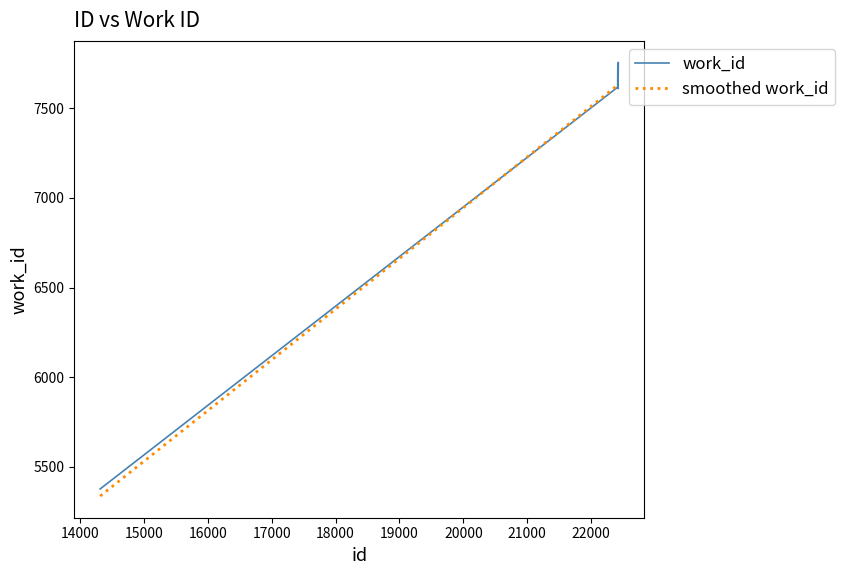

How many times do work_id and smoothed work_id cross each other?

4